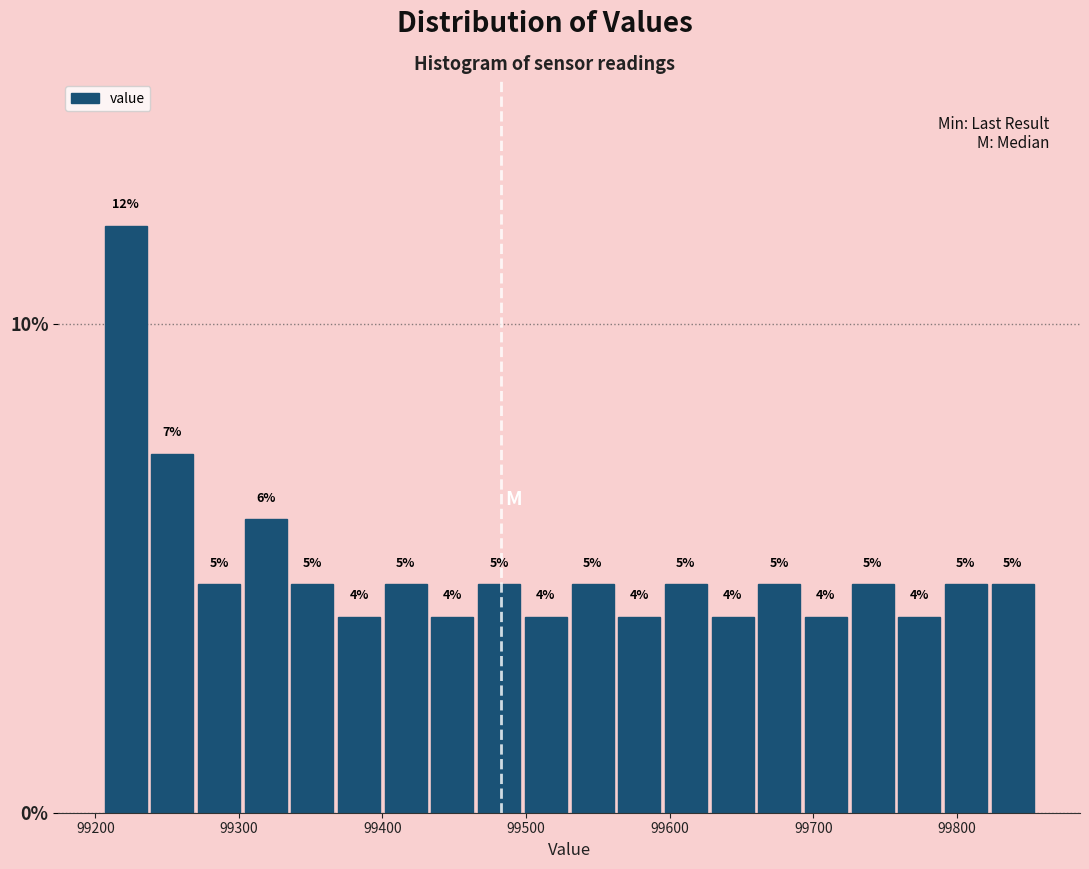

Read against the x-axis, roughly where is the centre of the tallest bar?

99220